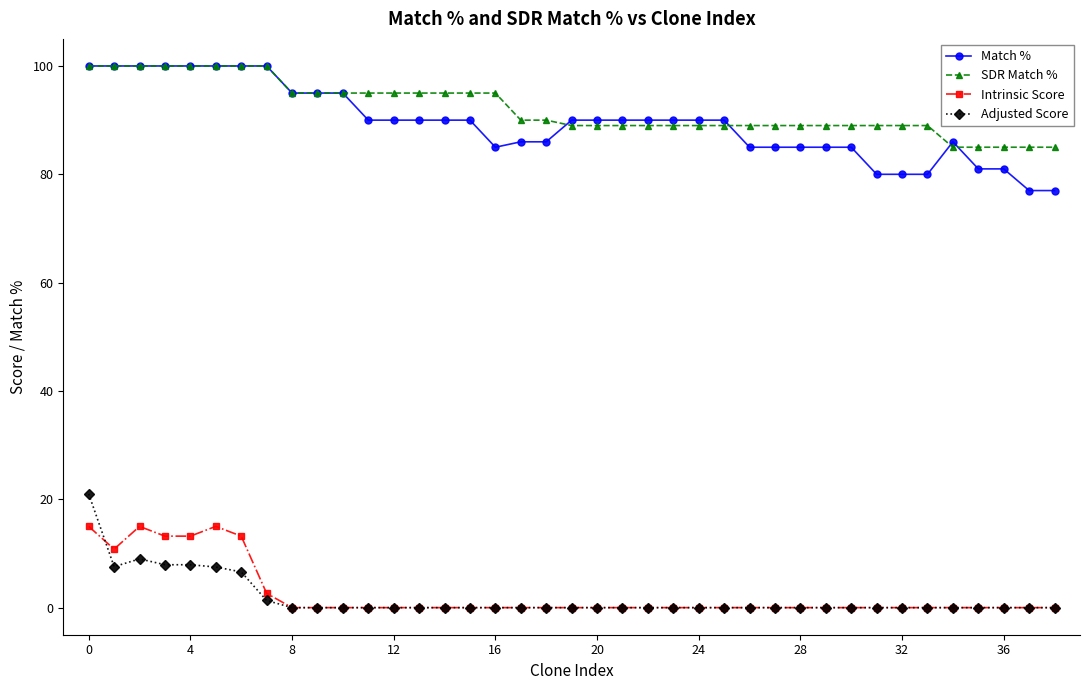

Does the chart have visible grid lines?

No